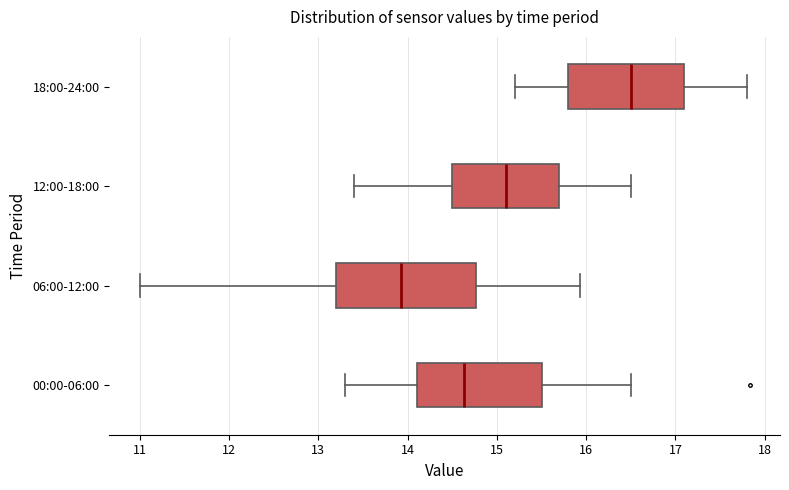

Where does the median line of the box for 12:00-18:00 sit on the x-axis? The values are not printed on the chart, so give them approximately, as read against the axis.

15.1